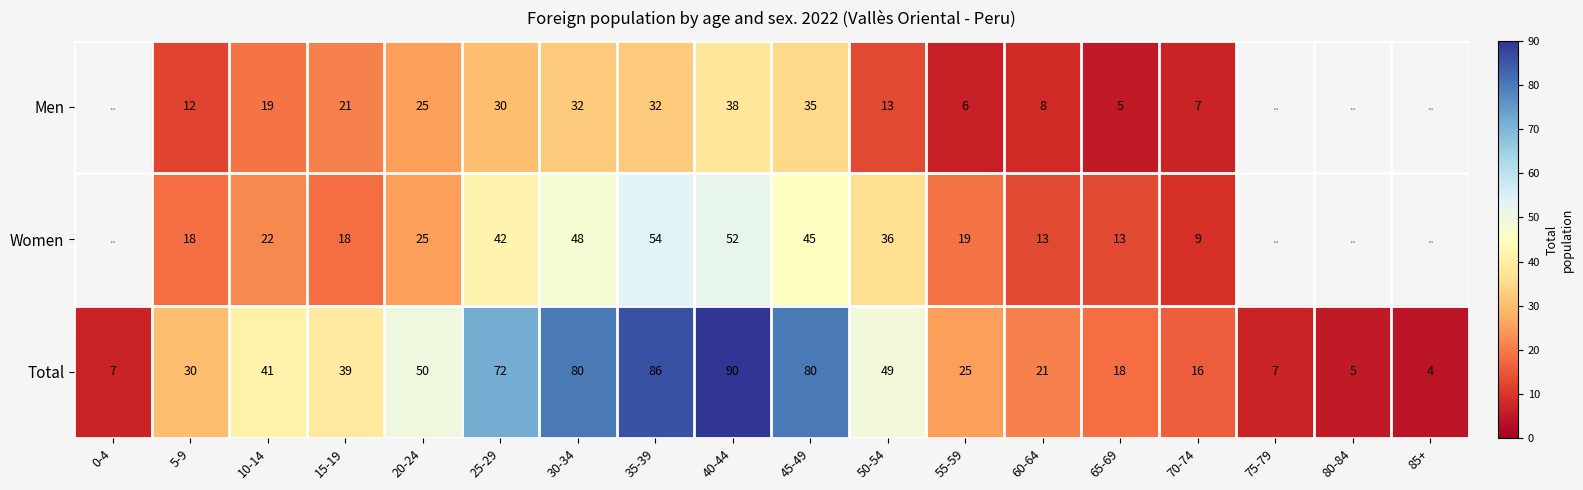

Which label corresponds to the largest value in the chart?

40-44